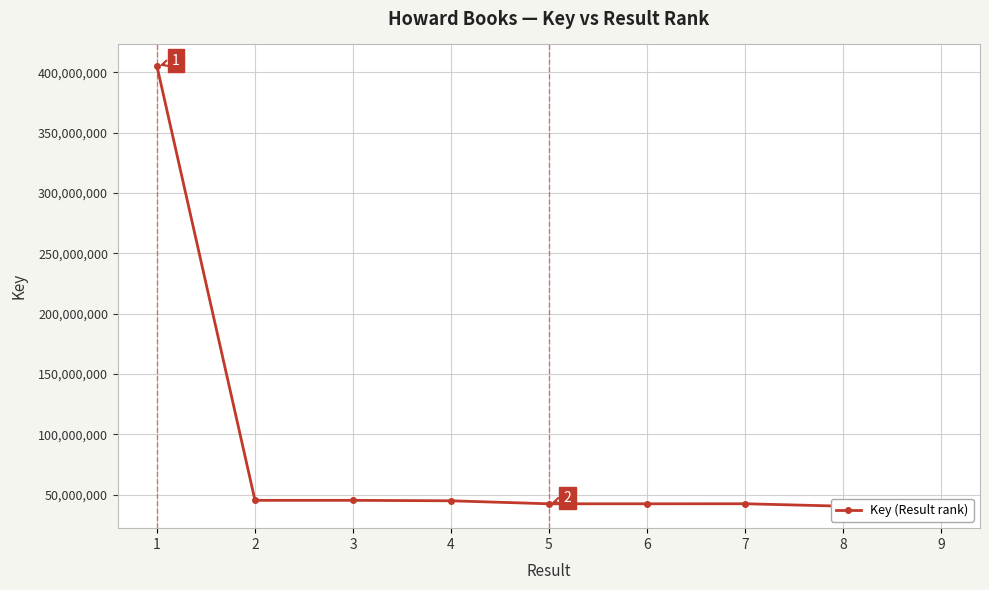

True or false: the data shows 42411503 at 5.

True